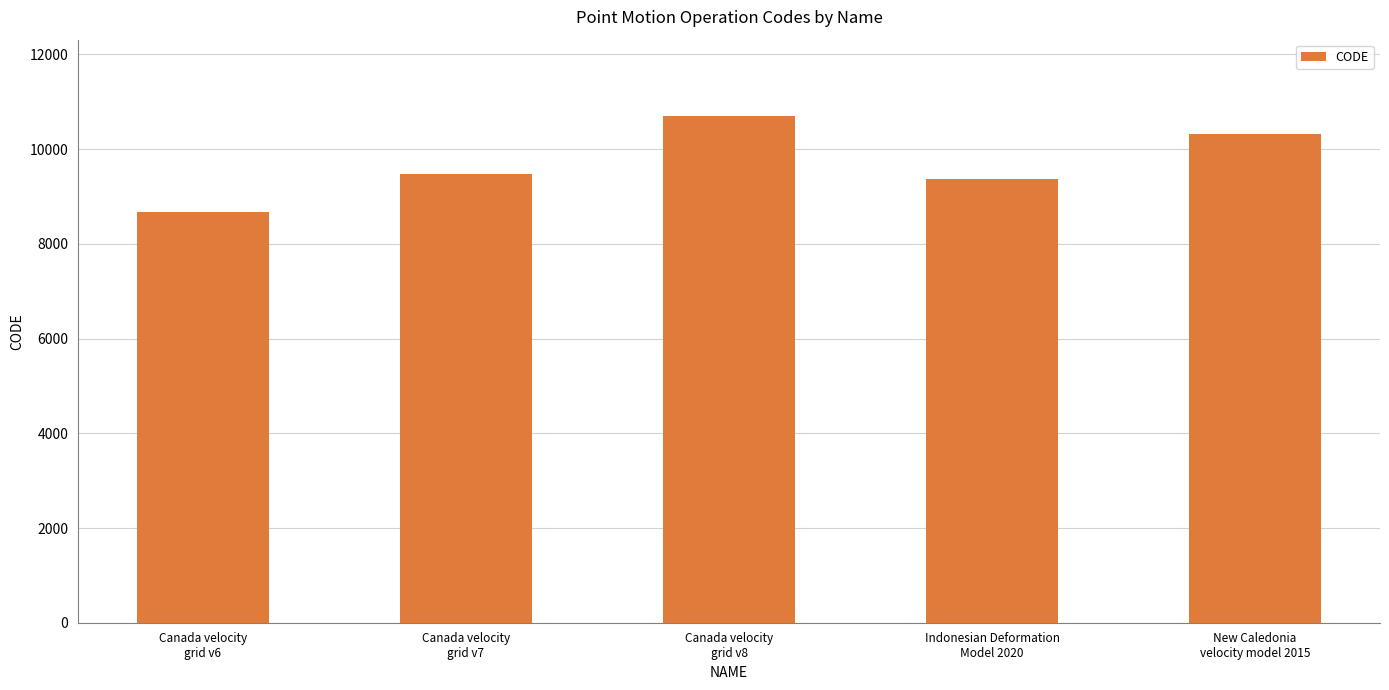

What is the sum of the values at New Caledonia
velocity model 2015 and Indonesian Deformation
Model 2020?

19698